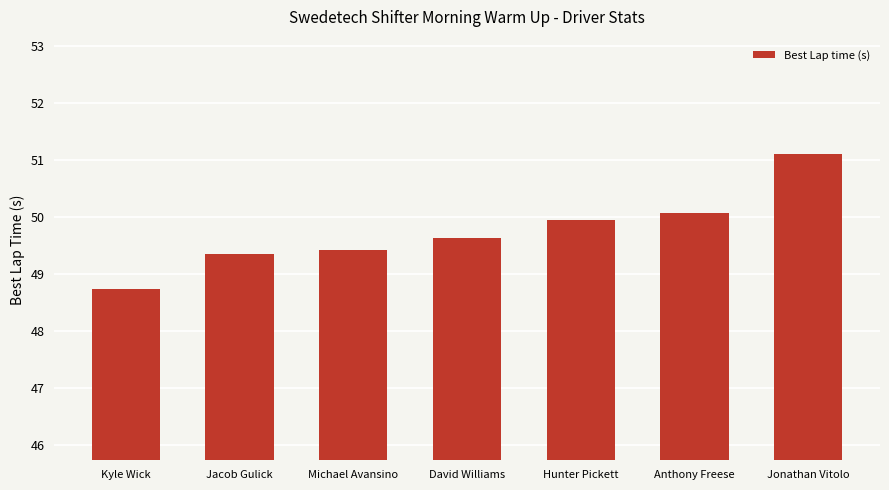

What is the average value?

49.7